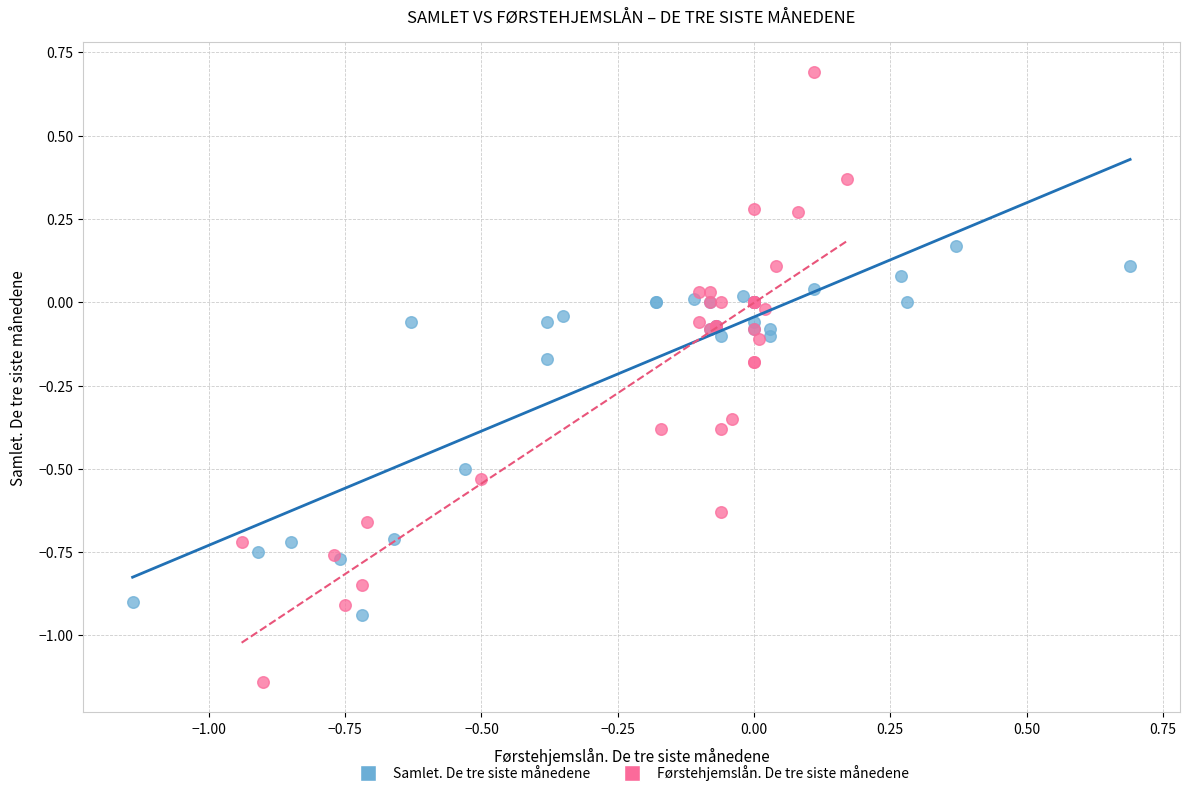

What are all the series names shown in the legend?

Samlet. De tre siste månedene, Førstehjemslån. De tre siste månedene